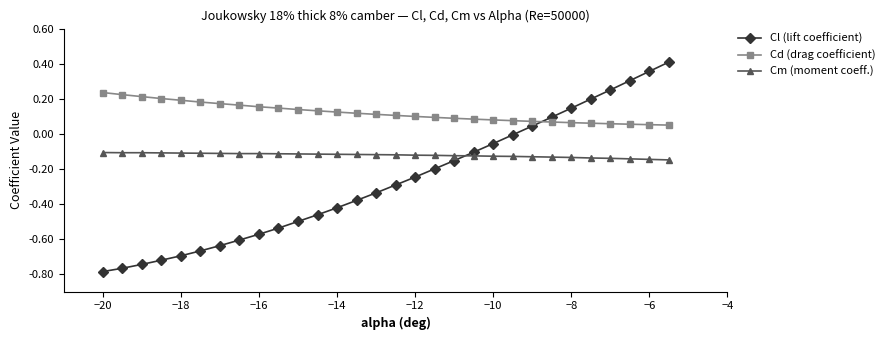

After their last crossing, which series has the higher values: Cd (drag coefficient) or Cl (lift coefficient)?

Cl (lift coefficient)